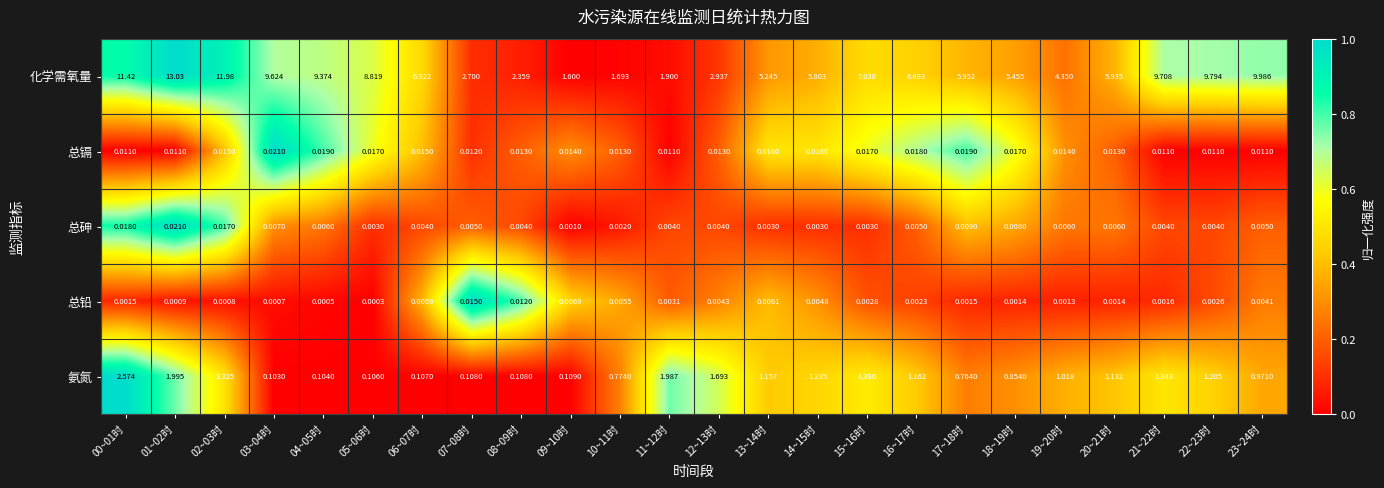

Which series has the largest range (max minus min)?

化学需氧量